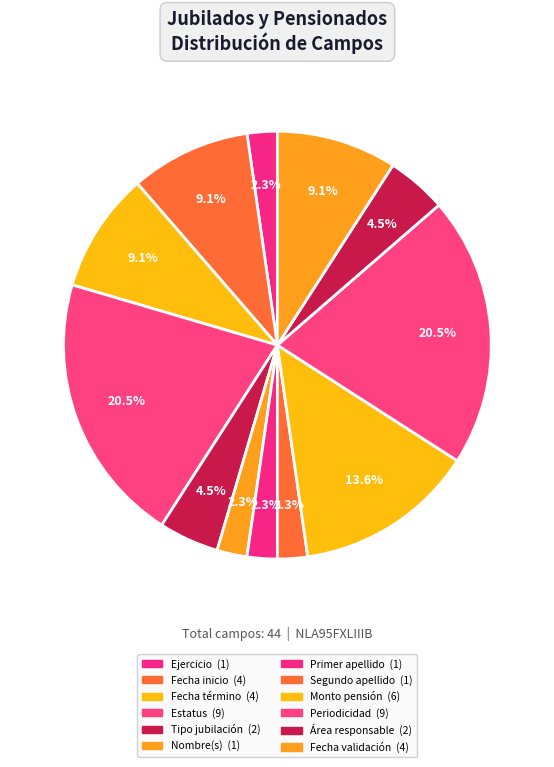

To the nearest percent, what portion does Monto pensión represent?

14%